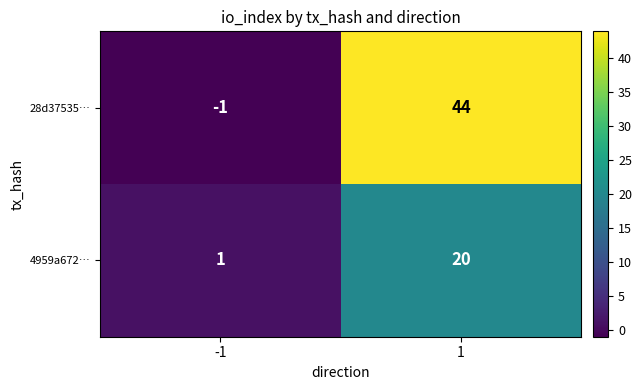

What is the minimum value shown in the chart?

-1